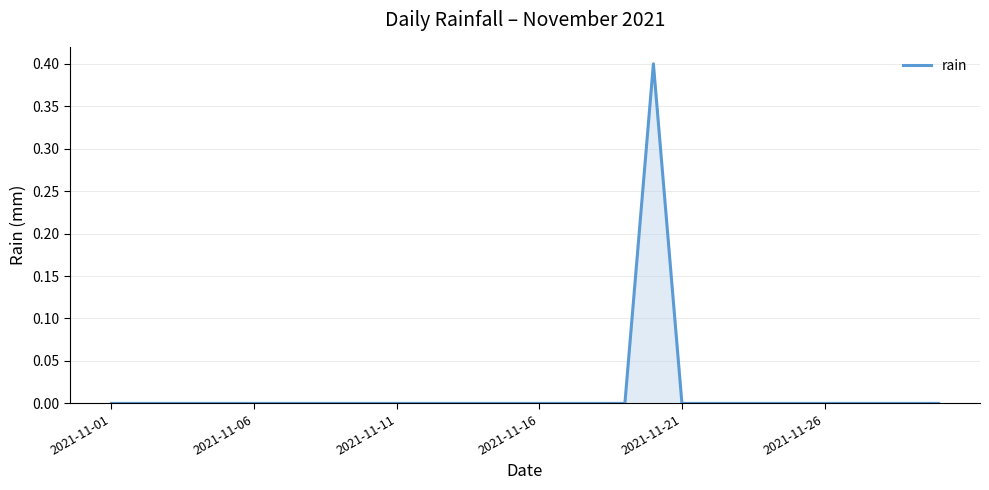

What is the greatest value displayed?

0.4